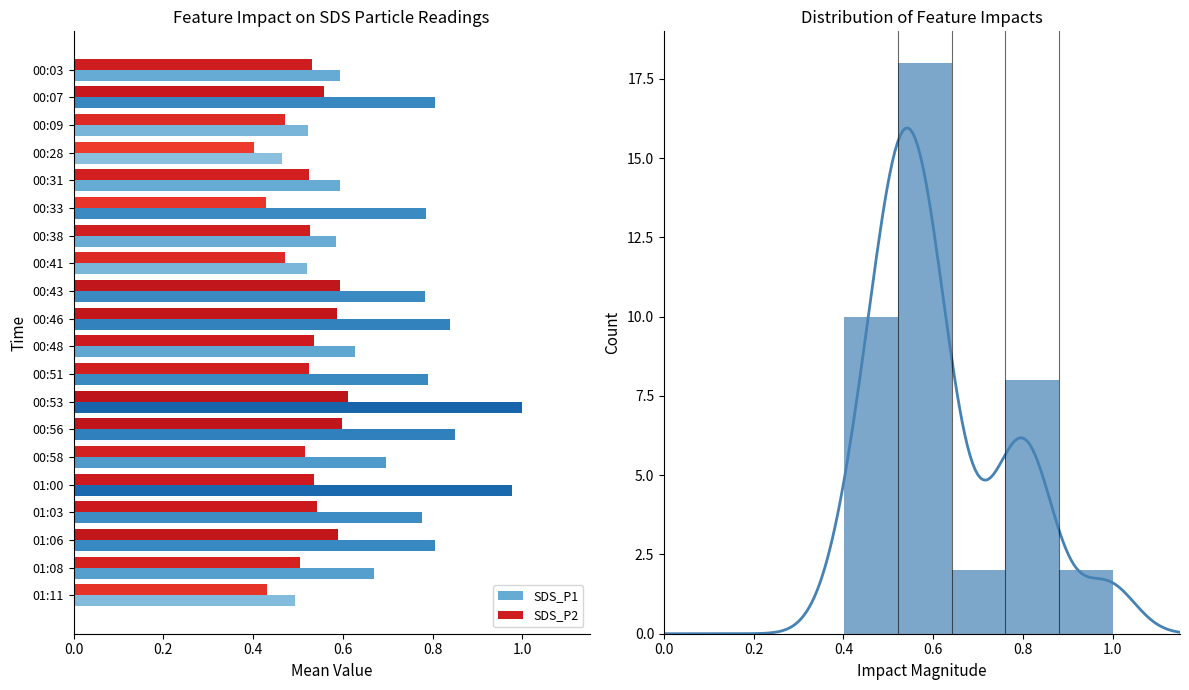

True or false: SDS_P2 has a value of 0.7 at 00:31.

False